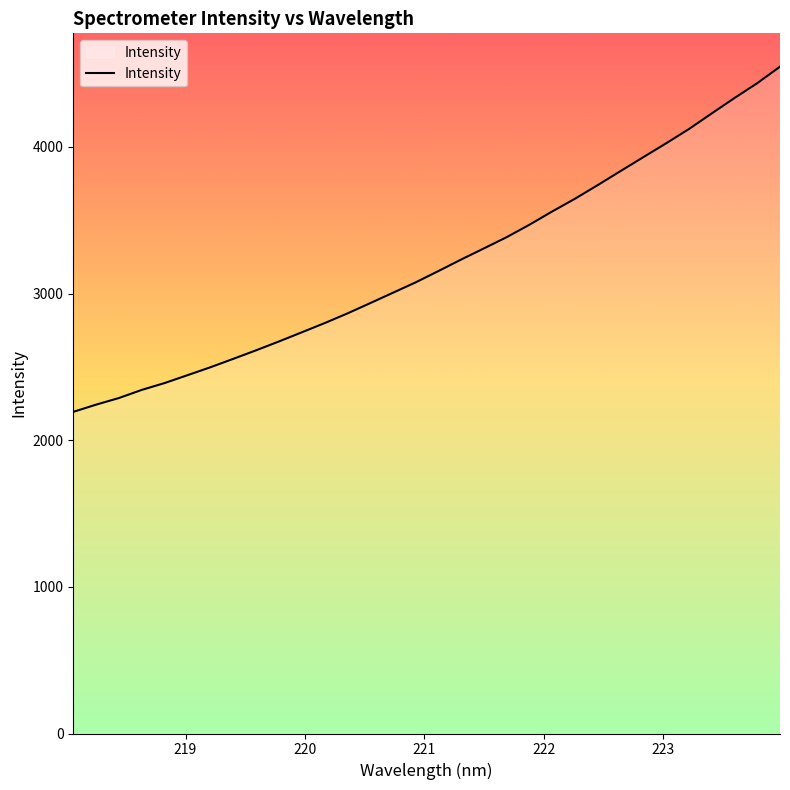

What is the difference between the maximum and minimum values?

2353.6